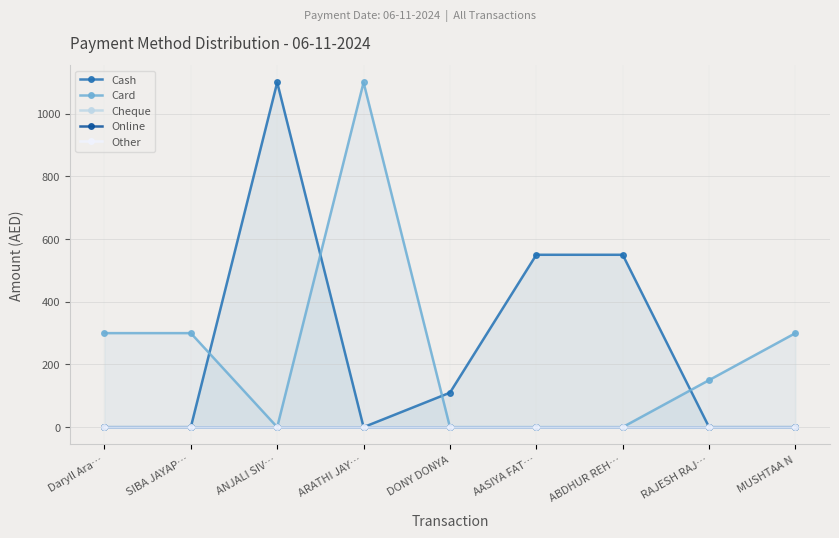

Where is Cash nearest to the value 550?

AASIYA FAT…